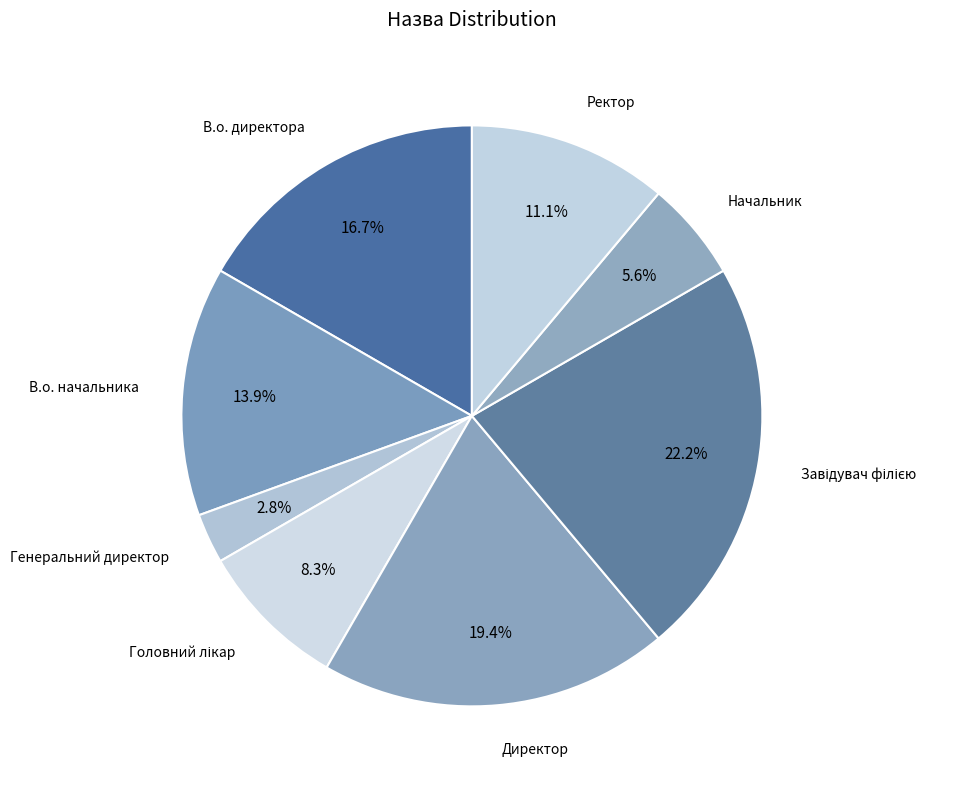

What is the smallest slice in the pie chart?

Генеральний директор